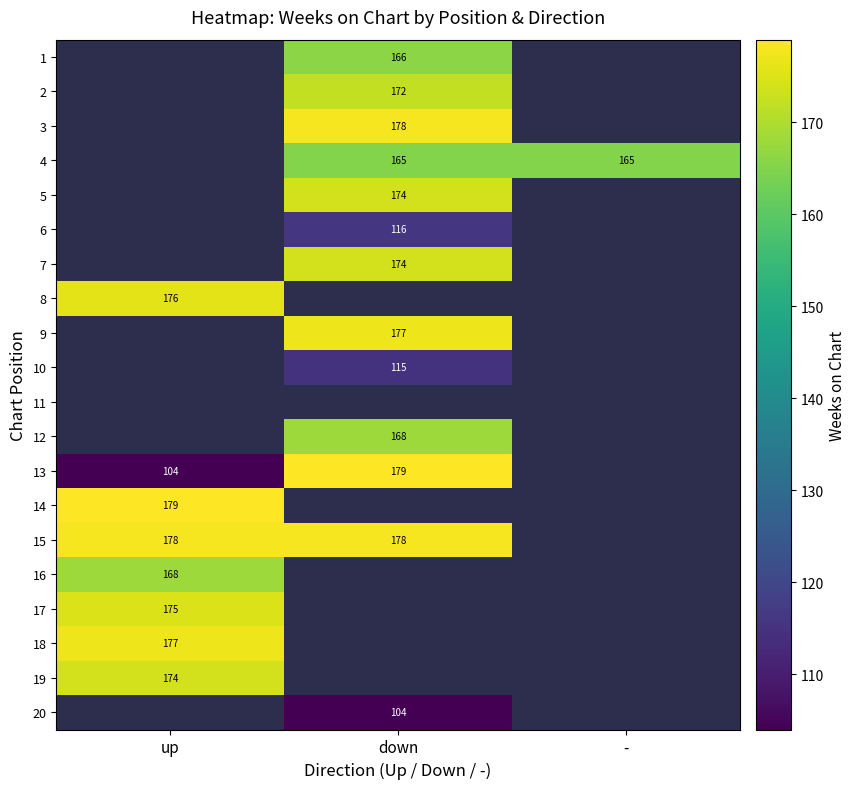

Is it true that 16 equals 168 at up?

True